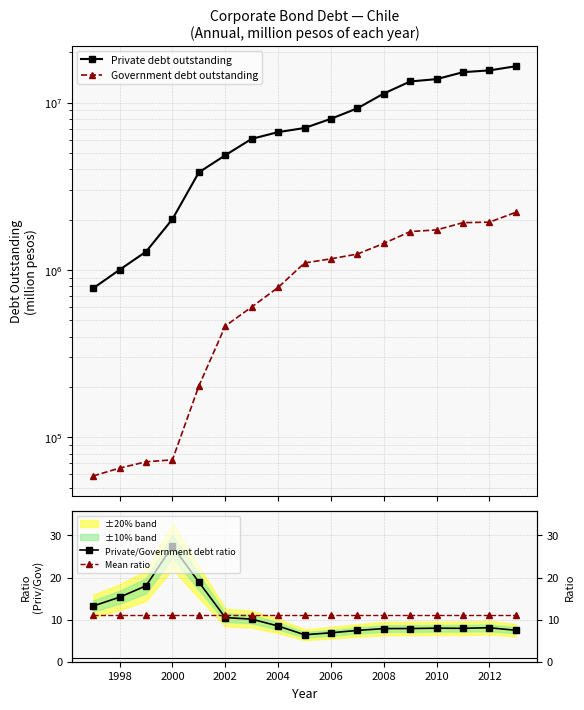

Reading left to right, what are all the values shown in this chart?

Private debt outstanding: 777556.0	1003152.0	1286751.0	2012851.0	3832083.0	4850904.0	6078928.0	6668071.0	7056292.0	8010836.8	9255348.0	11342357.0	13388788.0	13831766.0	15218827.0	15596730.0	16518766.0
Government debt outstanding: 58746.0	65465.0	71386.0	73333.0	202626.0	462545.0	601072.0	786277.0	1101562.0	1166101.7	1245141.0	1441439.0	1697374.0	1736335.0	1917697.0	1932217.0	2212985.0
Private/Government debt ratio: 13.2	15.3	18.0	27.4	18.9	10.5	10.1	8.5	6.4	6.9	7.4	7.9	7.9	8.0	7.9	8.1	7.5
Mean ratio: 11.2	11.2	11.2	11.2	11.2	11.2	11.2	11.2	11.2	11.2	11.2	11.2	11.2	11.2	11.2	11.2	11.2